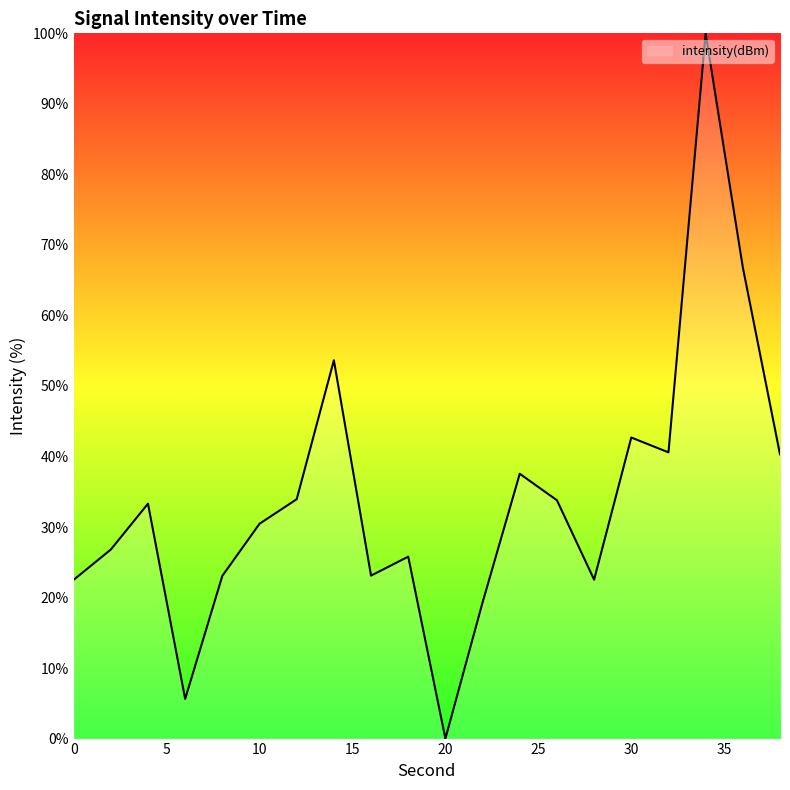

What is the difference between the maximum and minimum values?

100.0